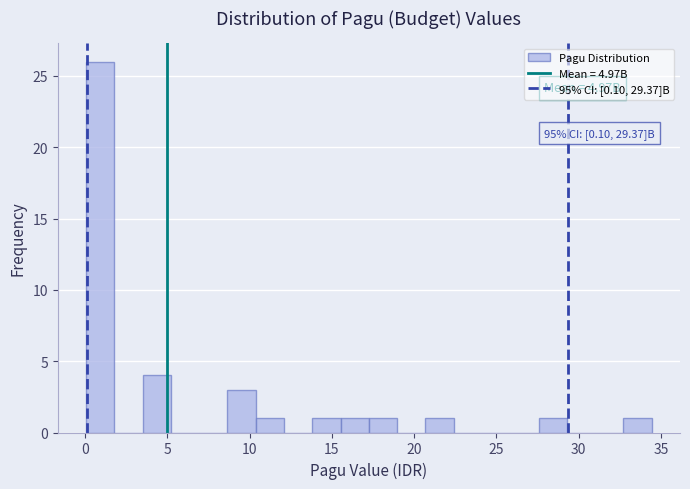

Read against the x-axis, roughly where is the centre of the tallest bar?

1.0